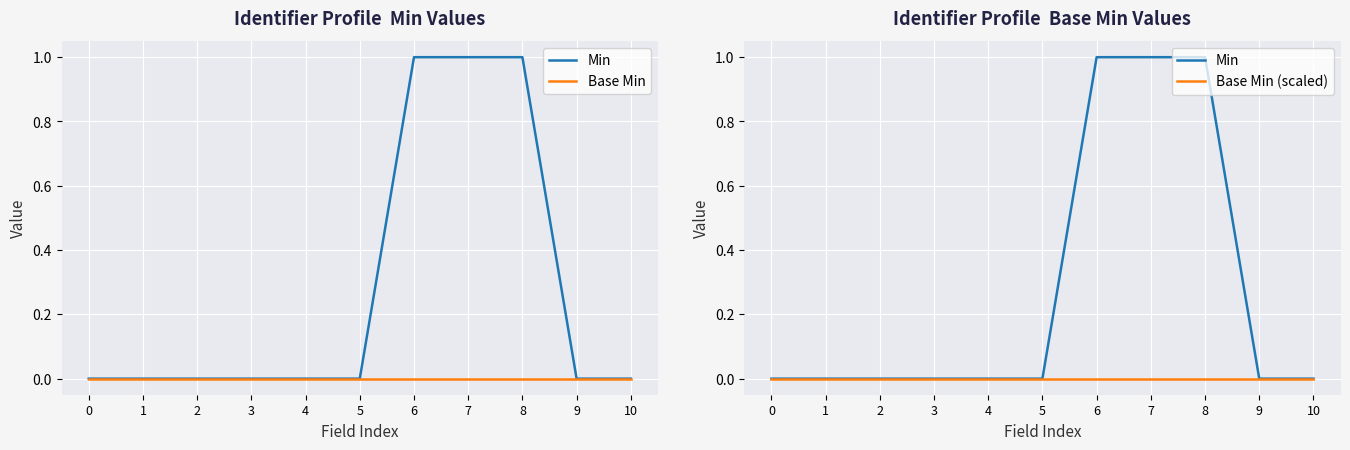

True or false: Min and Base Min intersect in this chart.

False